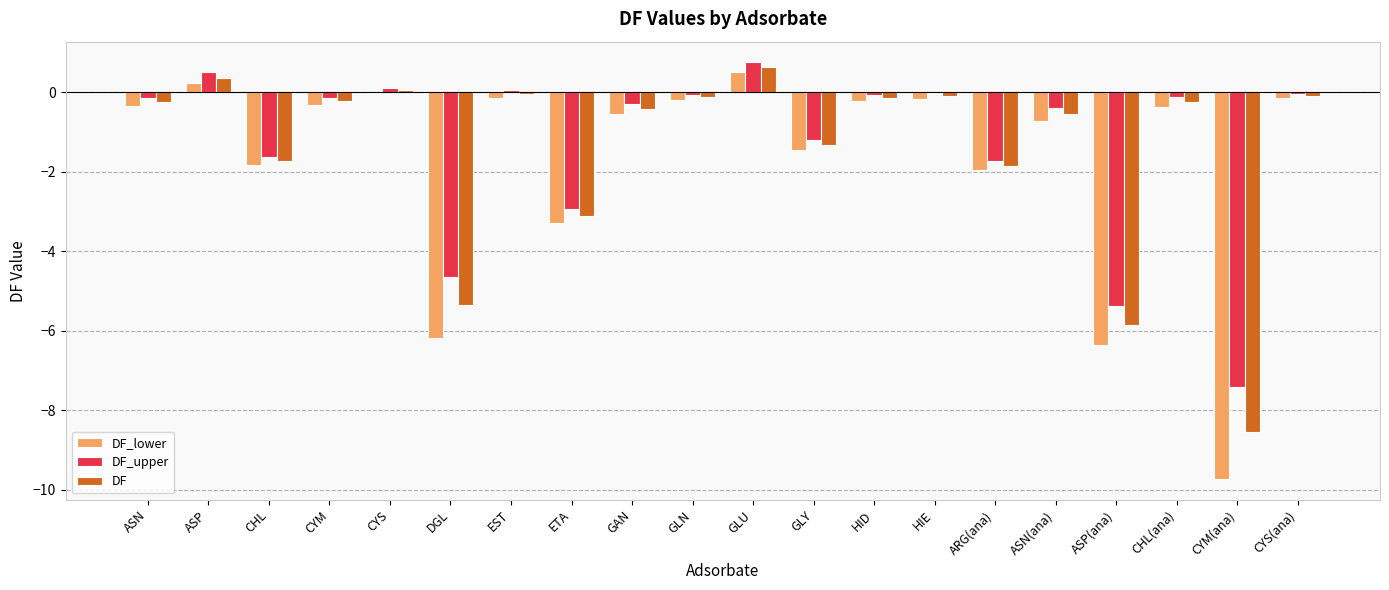

The DF series shows -0.7 at CHL. True or false?

False